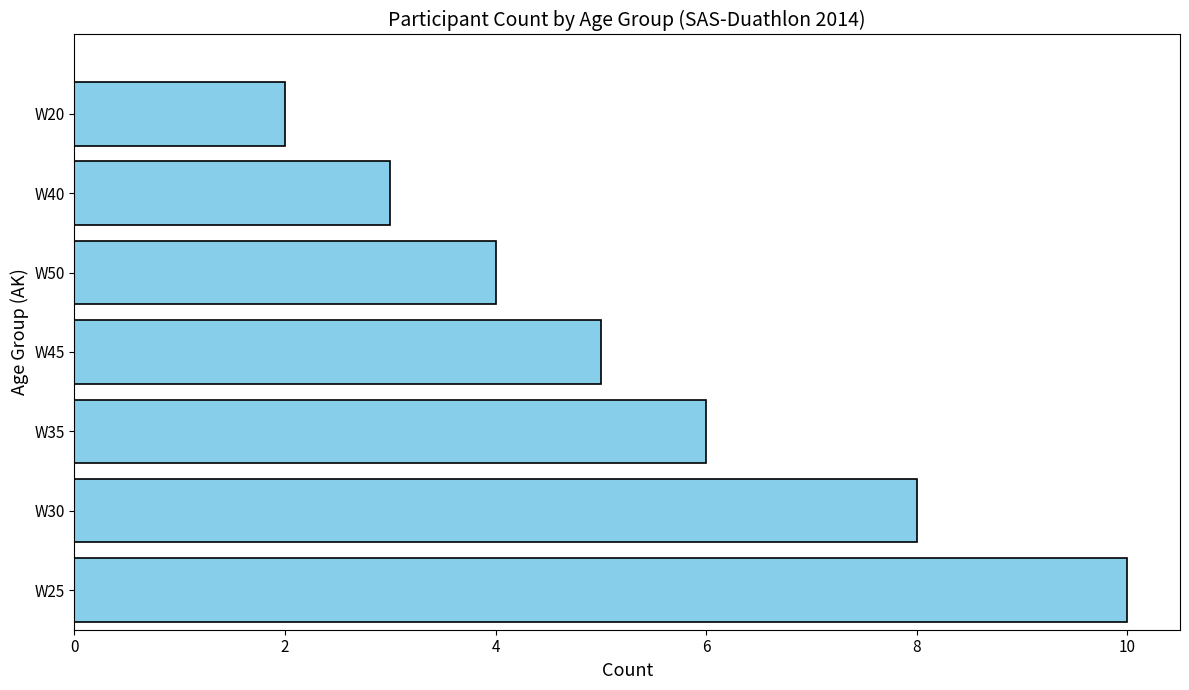

What is the difference between the maximum and minimum values?

8